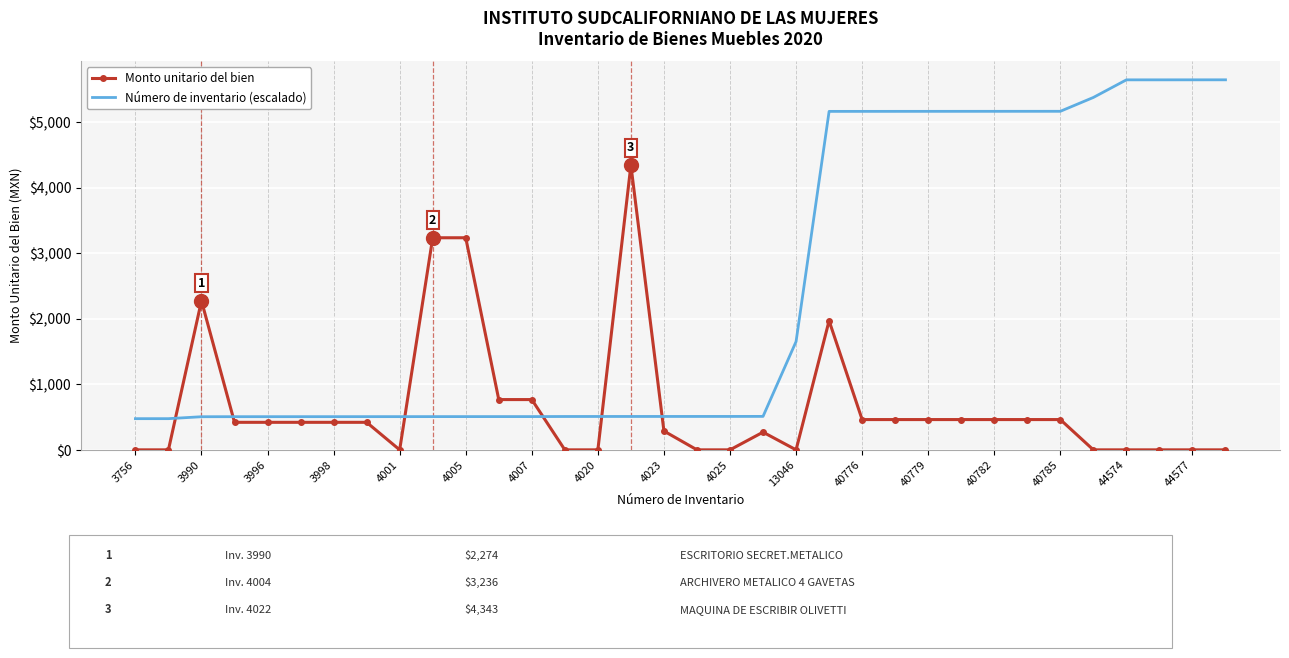

True or false: Monto unitario del bien and Número de inventario (escalado) cross at least once.

True